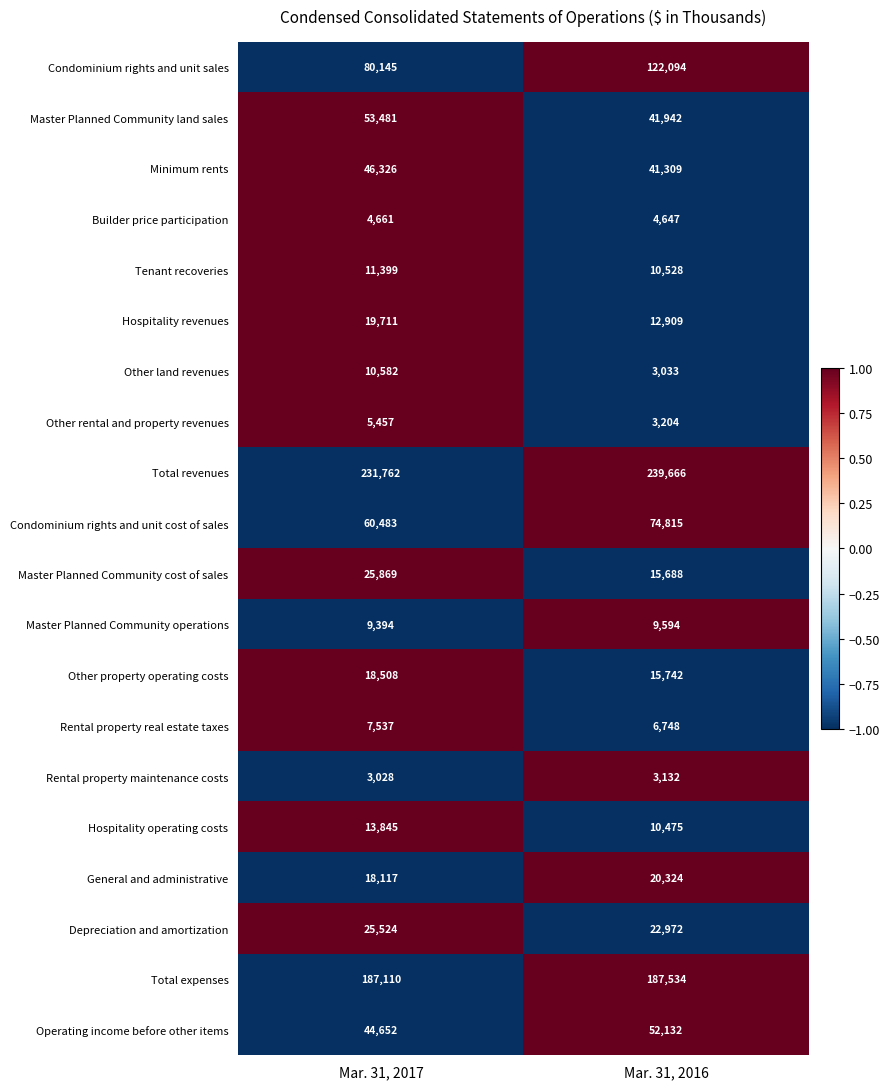

What is the sum of all Condominium rights and unit sales values?

202239